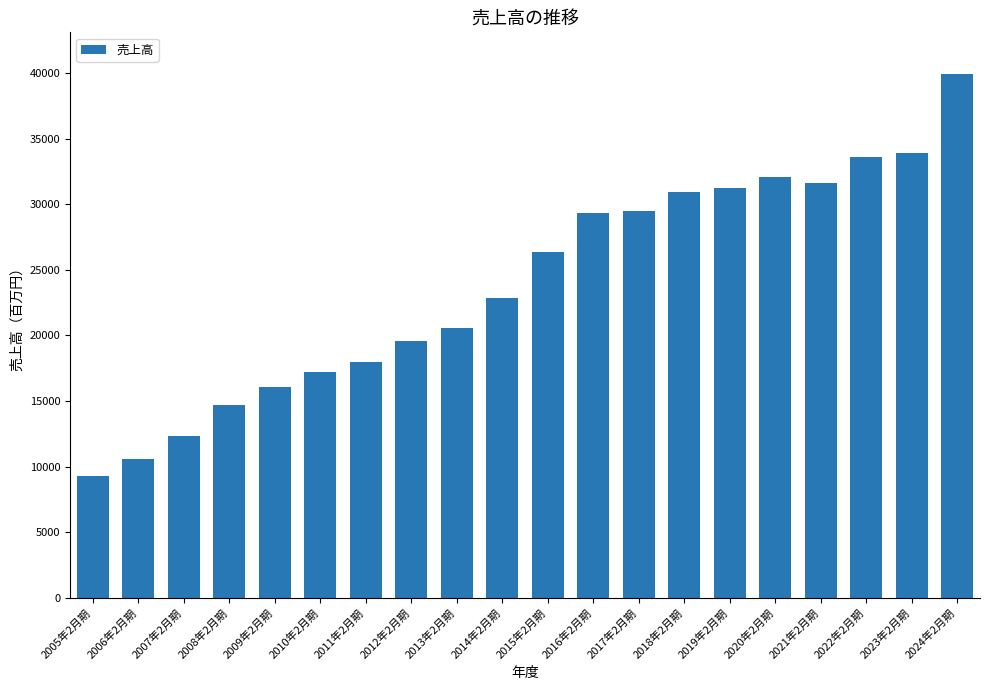

What is the greatest value displayed?

39900